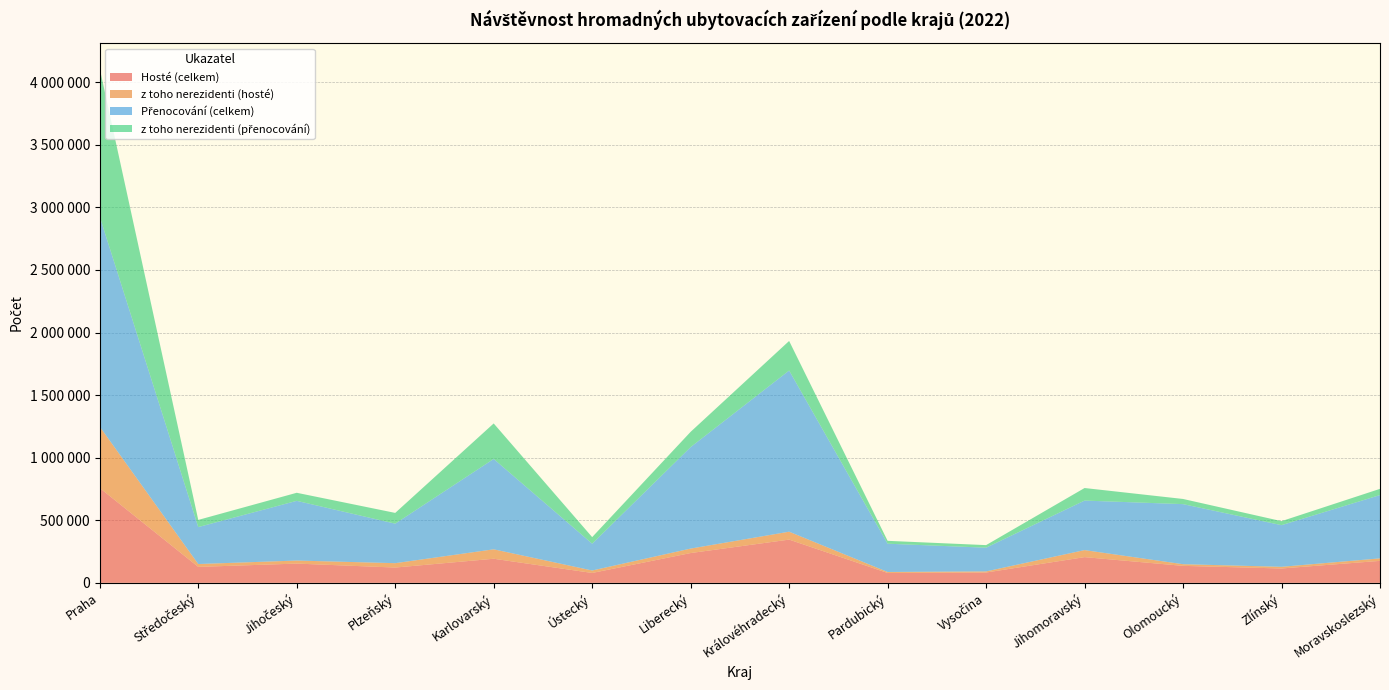

Reading left to right, what are all the values shown in this chart?

Hosté (celkem): 757682	127607	153953	122314	192654	79095	238217	345598	79061	82630	205621	135808	114835	175797
z toho nerezidenti (hosté): 490139	22797	24350	34911	75368	19670	35681	63232	7894	8841	56115	13292	13445	19857
Přenocování (celkem): 1677938	295367	477011	315839	722157	214238	810914	1287903	225895	189544	395742	479969	332797	505923
z toho nerezidenti (přenocování): 1182614	57158	64531	85906	283699	52535	122142	236177	22979	20579	100334	41321	31956	49615